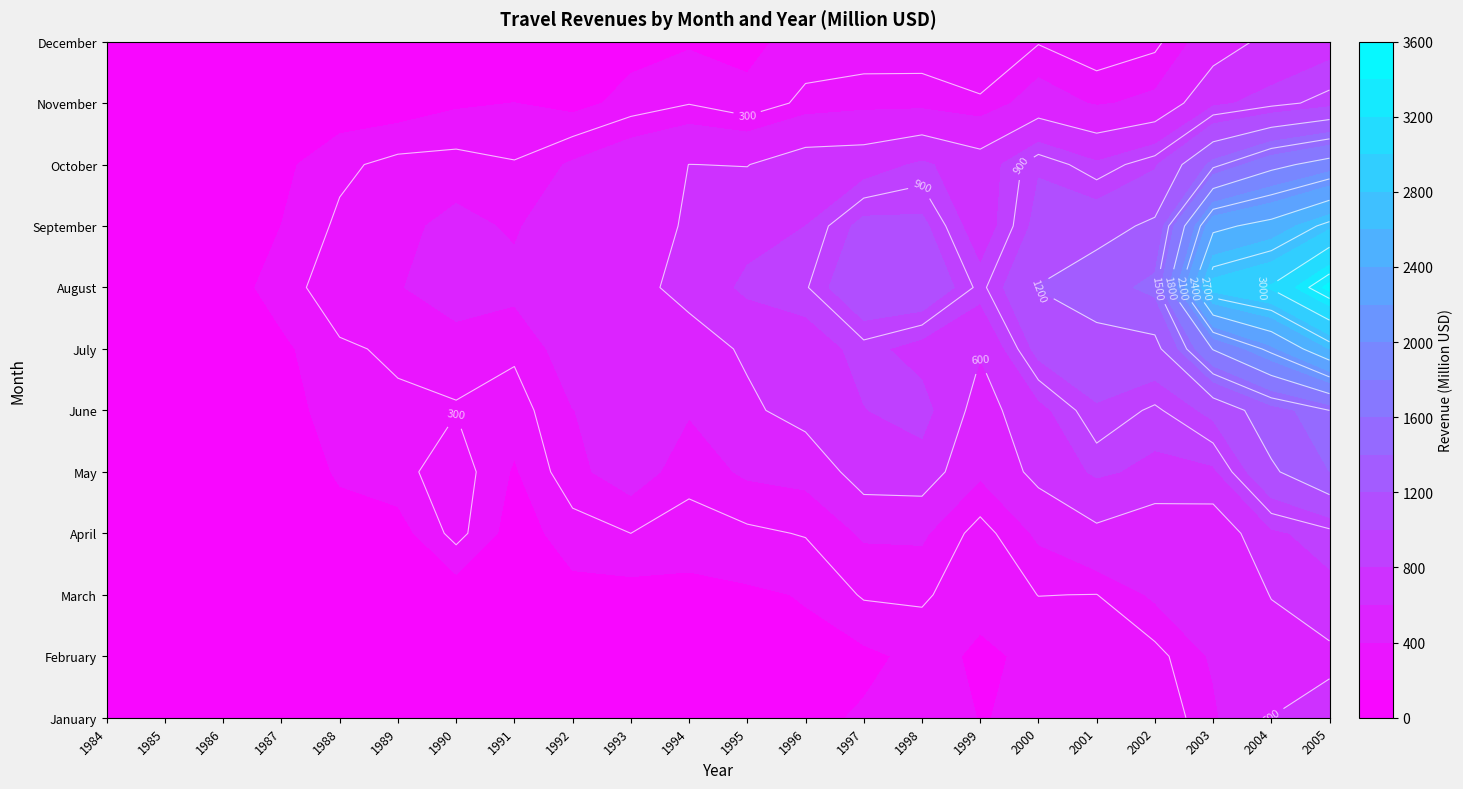

List the series in order of their peak value, lowest first.

February, January, December, March, April, November, May, June, October, July, September, August